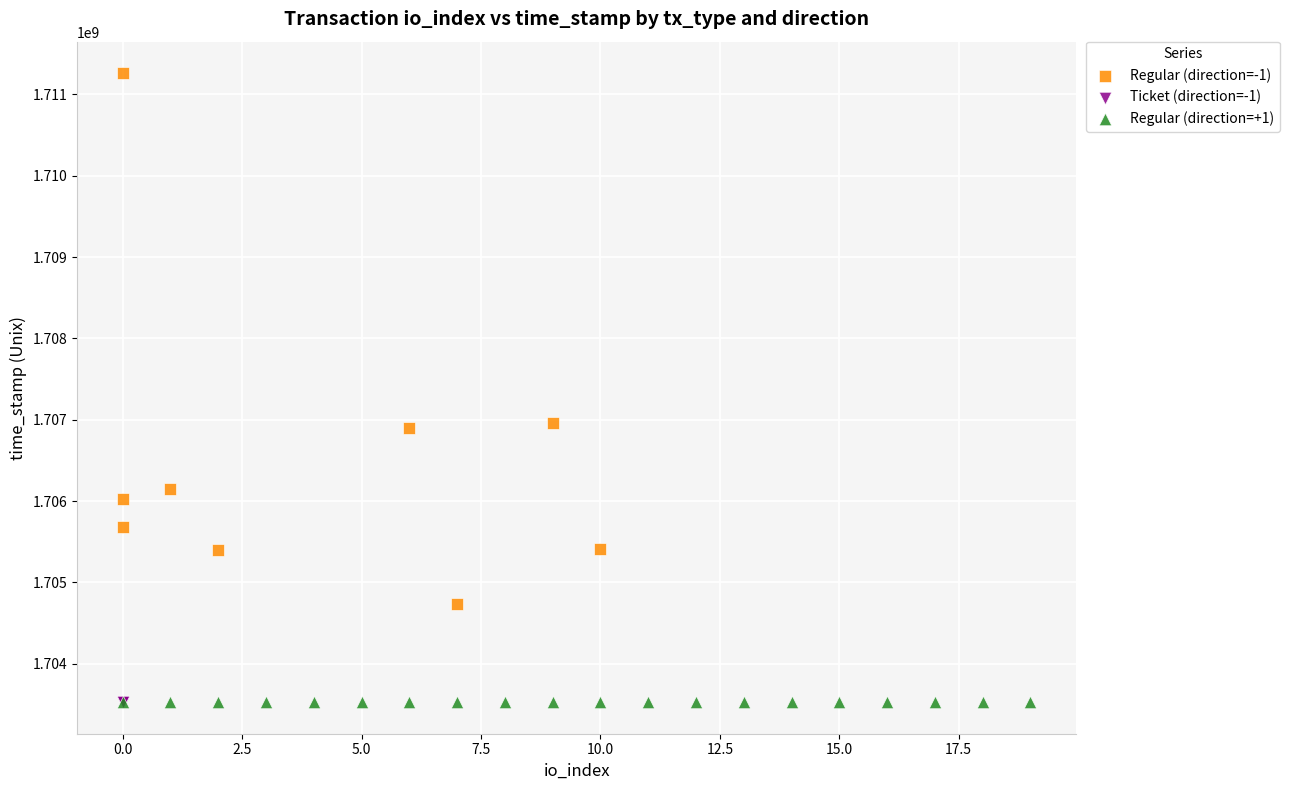

Which series contains the highest Y value?

Regular (direction=-1)